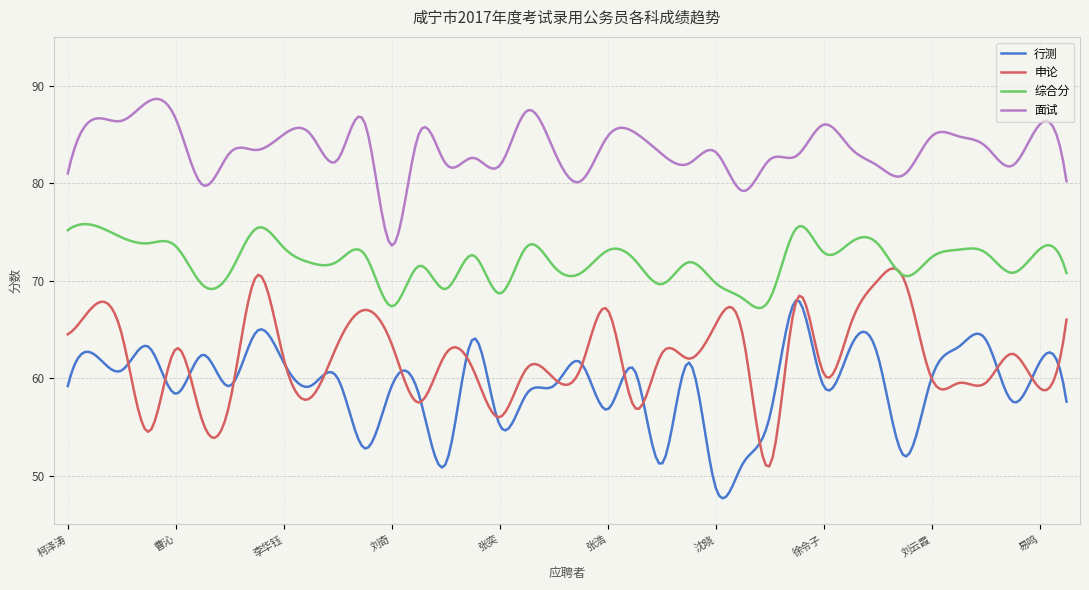

What are all the series names shown in the legend?

行测, 申论, 综合分, 面试